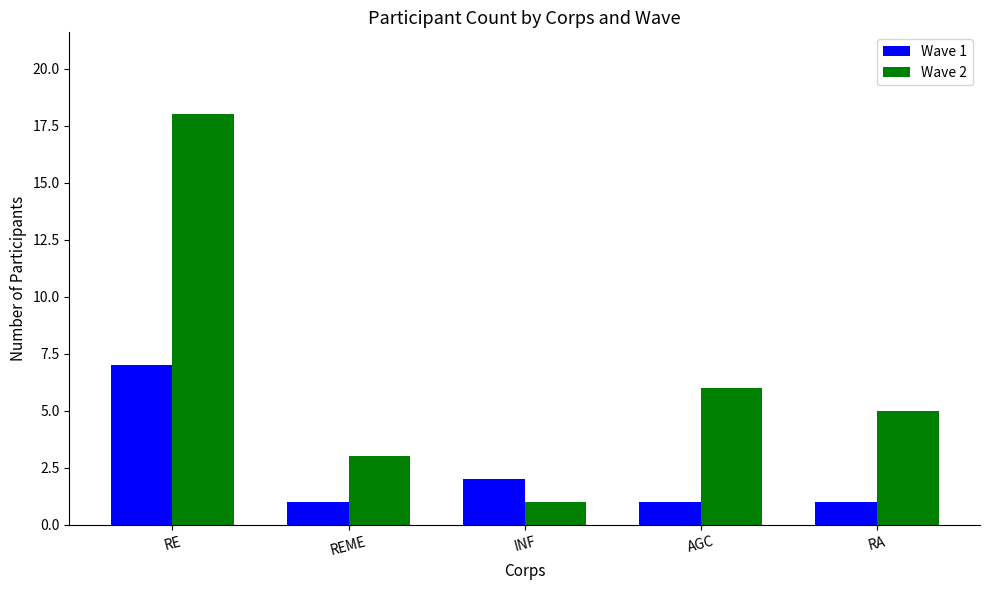

What is the sum of all Wave 1 values?

12